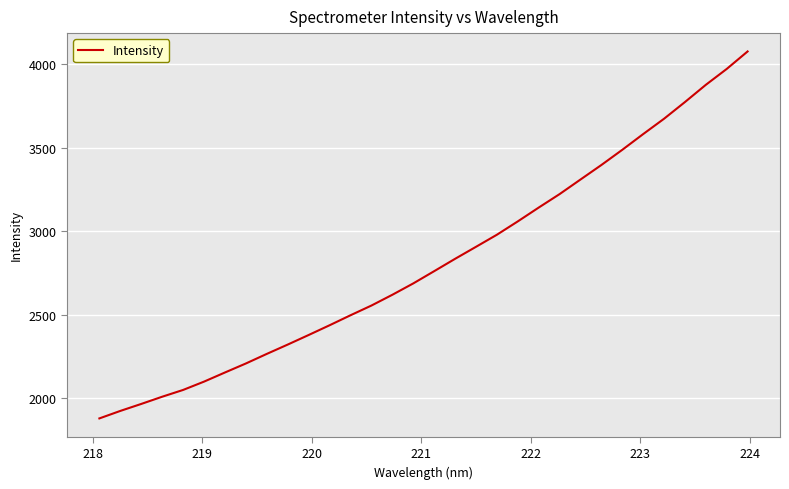

What is the difference between the maximum and minimum values?

2198.6